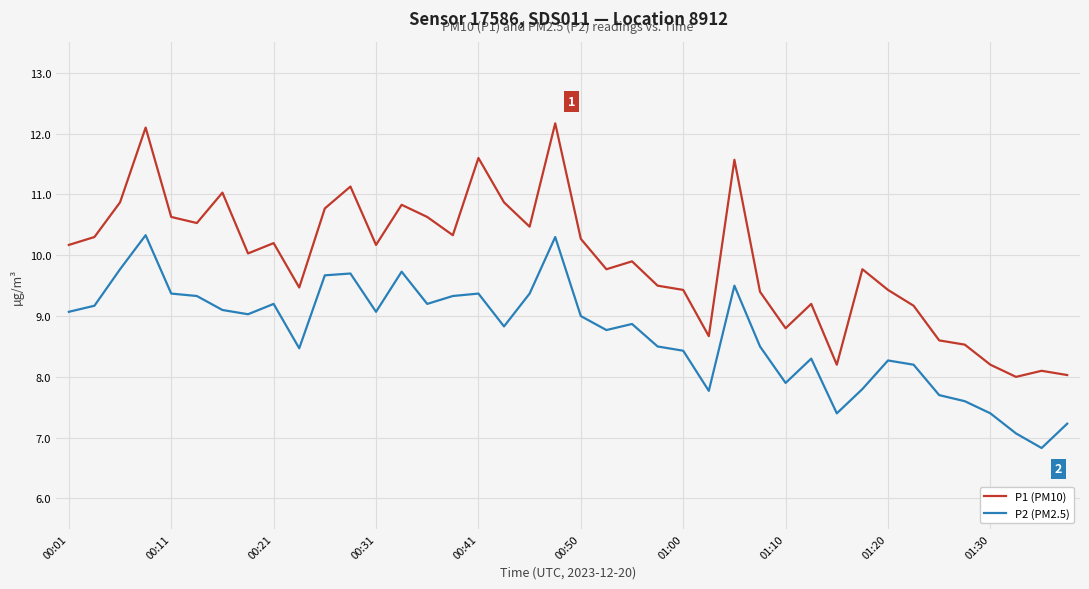

What is the greatest value displayed?

12.2